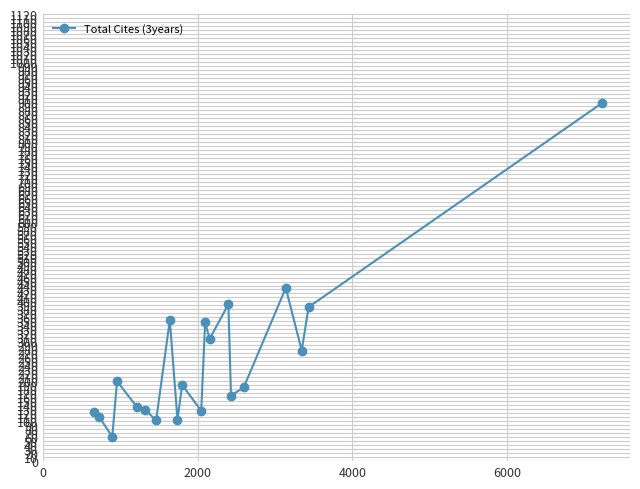

What is the average value?

251